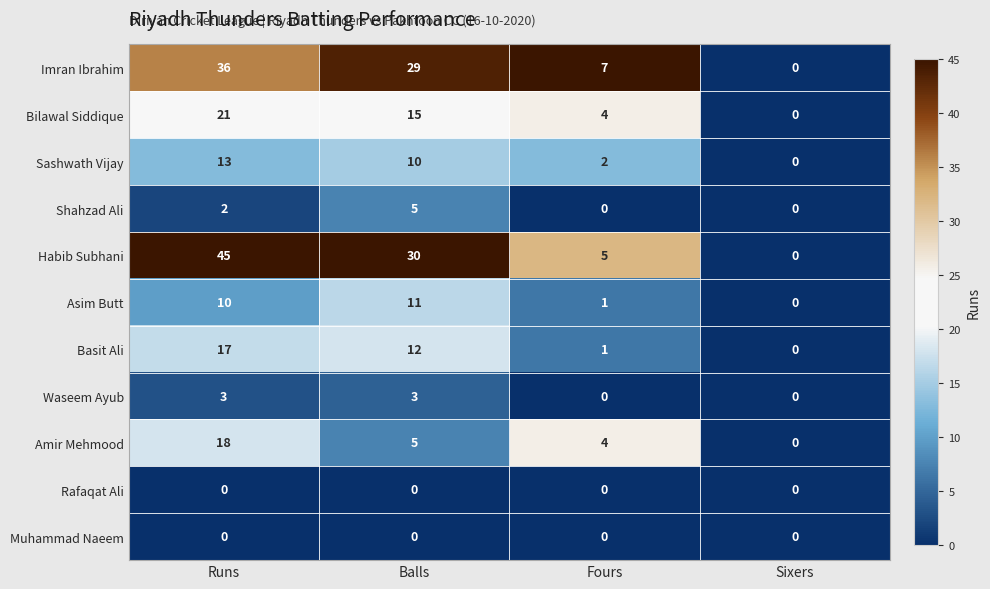

What is the spread (max minus min) of values at Balls?

30